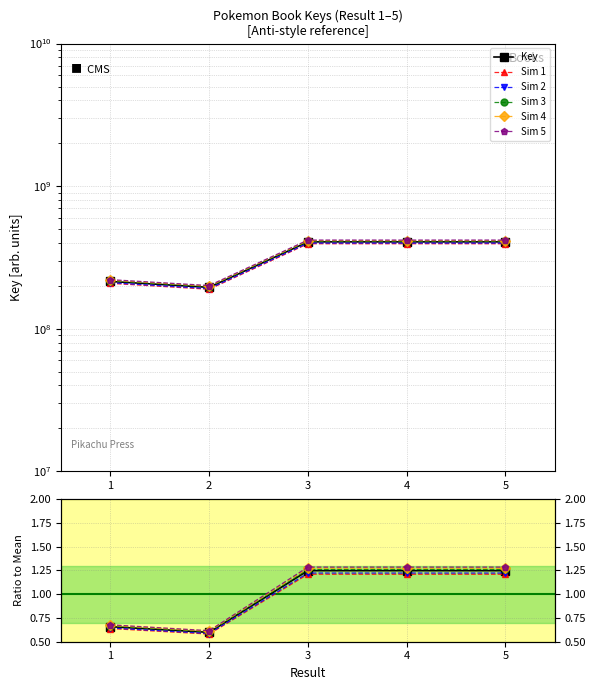

Where does the data first go above 418791173?

3